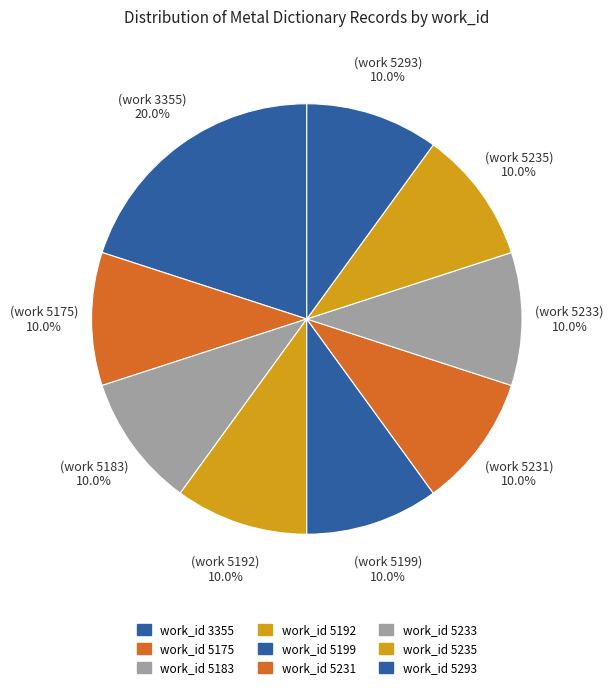

How many slices are in this pie chart?

9